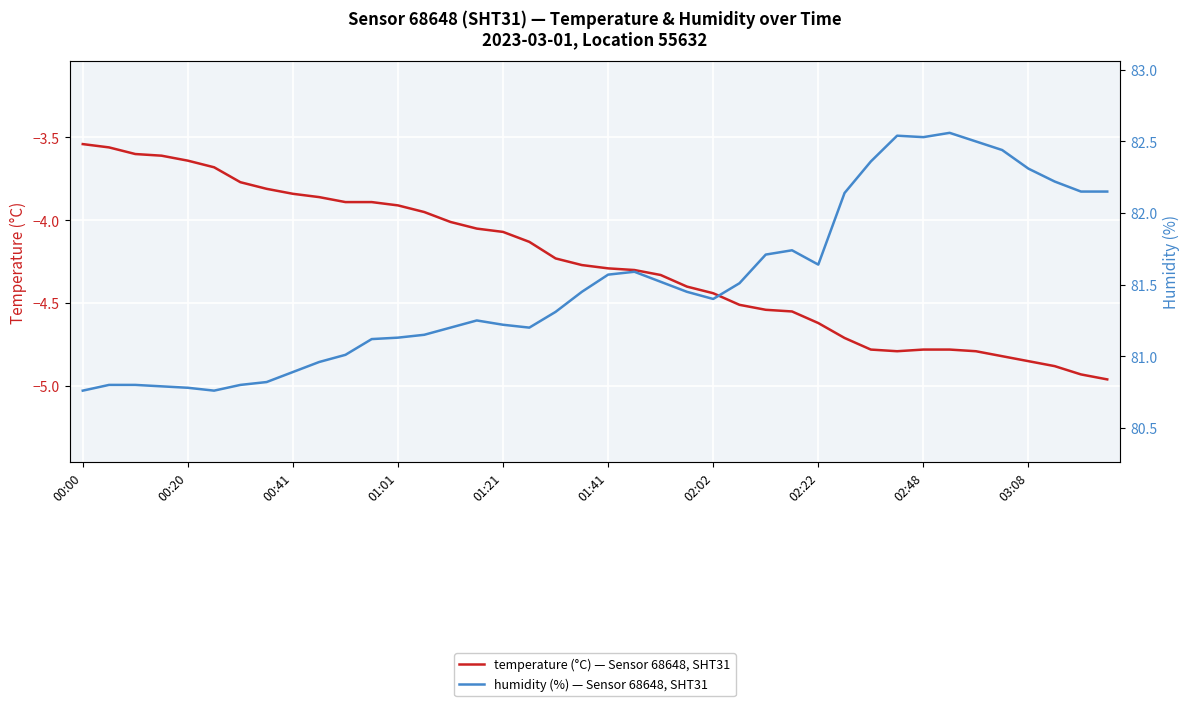

What is the minimum value shown in the chart?

-5.0